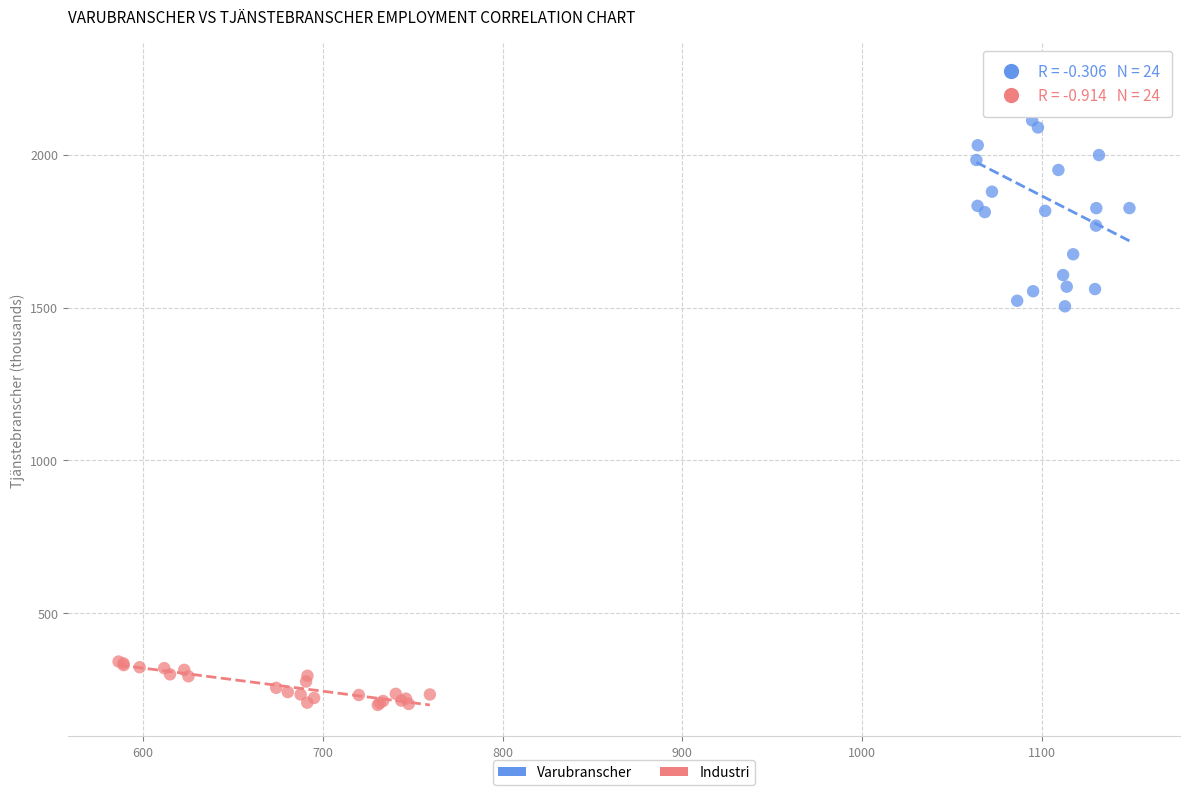

What are all the series names shown in the legend?

Varubranscher, Industri